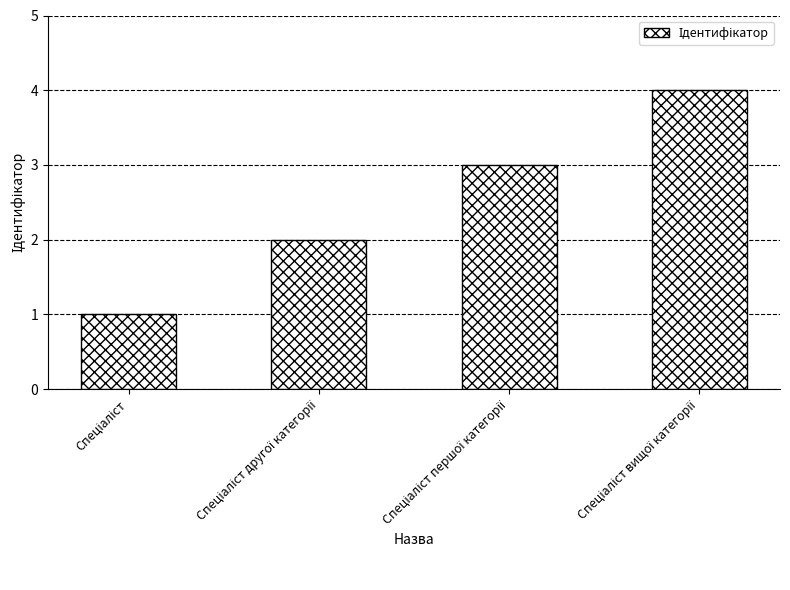

What is the value of the 4th bar from the left?

4